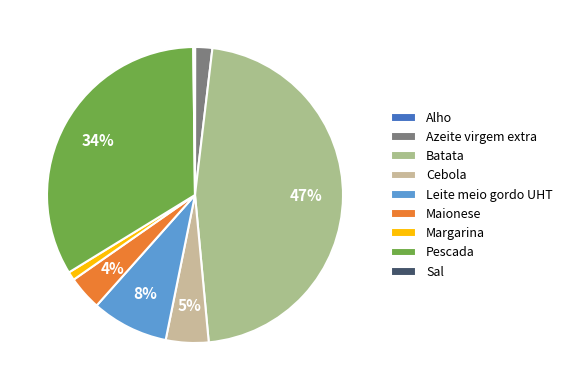

What percentage do Azeite virgem extra and Margarina together represent?

2.8%